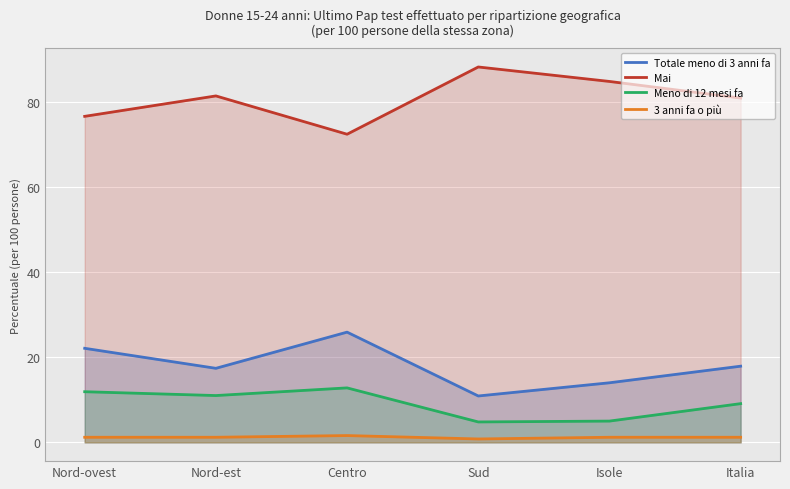

What is the minimum value for 3 anni fa o più?

0.8